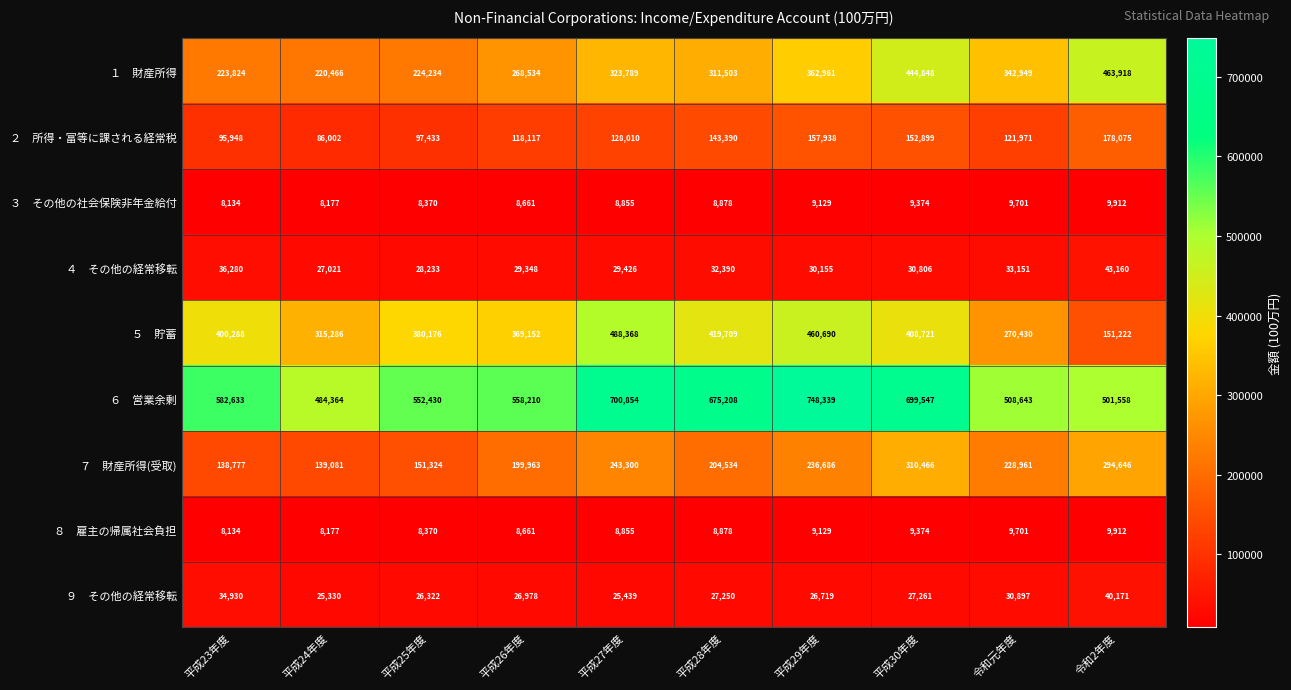

What is the maximum value shown in the chart?

748339